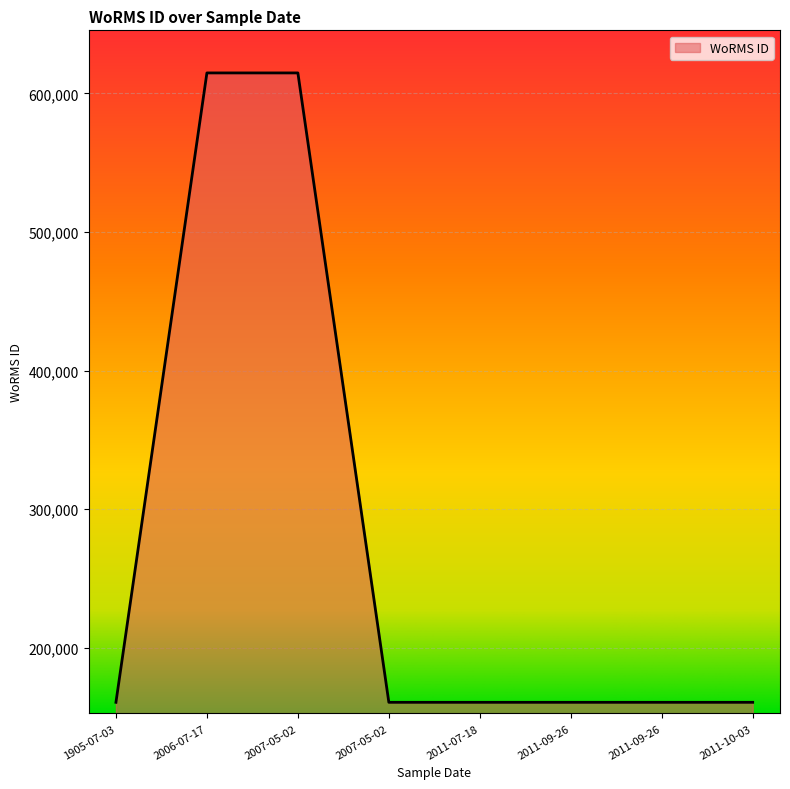

Is this an area chart (filled region under the line)?

Yes